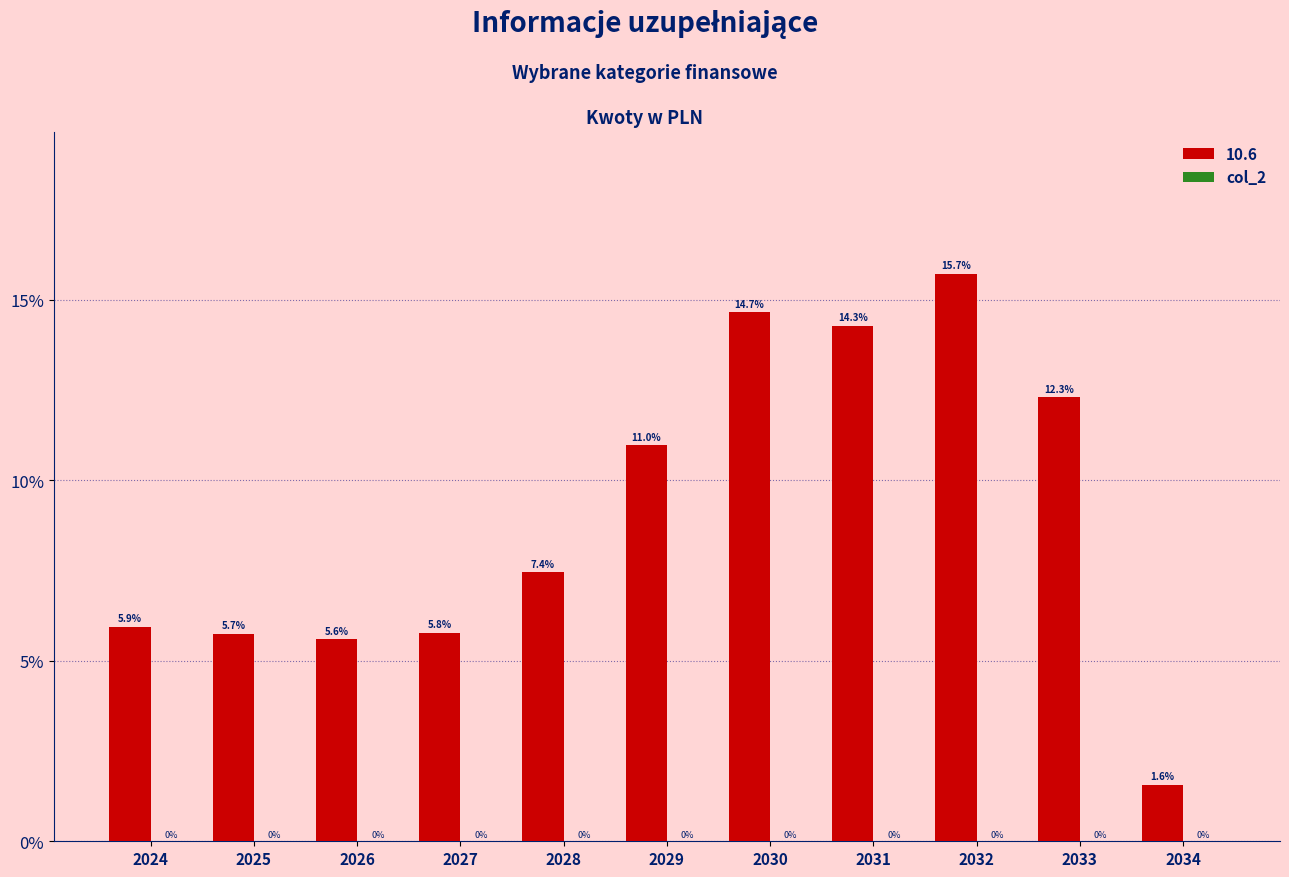

How many values exceed 7?

6